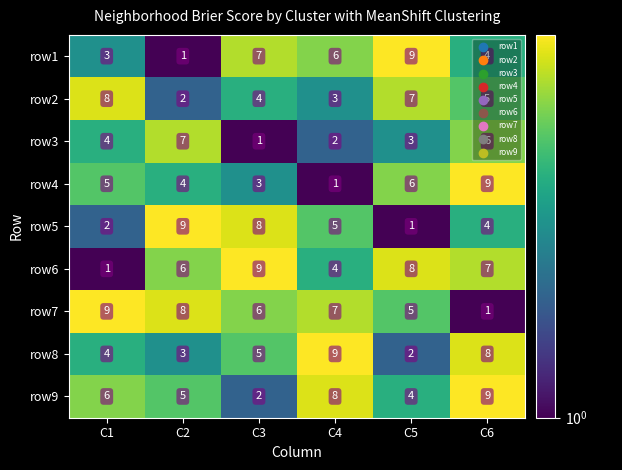

What is the difference between the second highest and second lowest values in the row8 series?

5